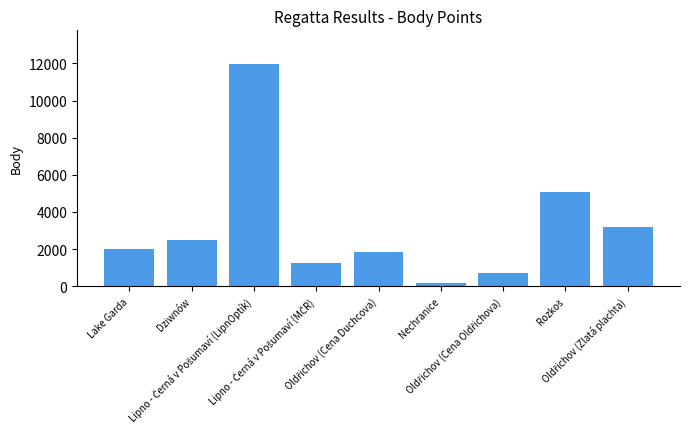

How many values are below 2015?

4